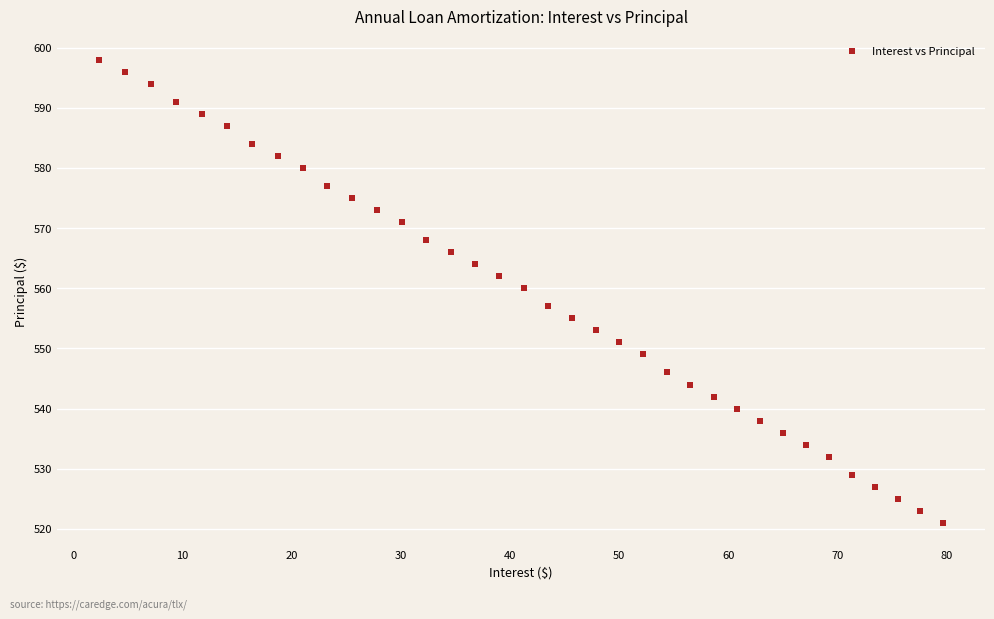

What is the range of Y values (max minus min)?

77